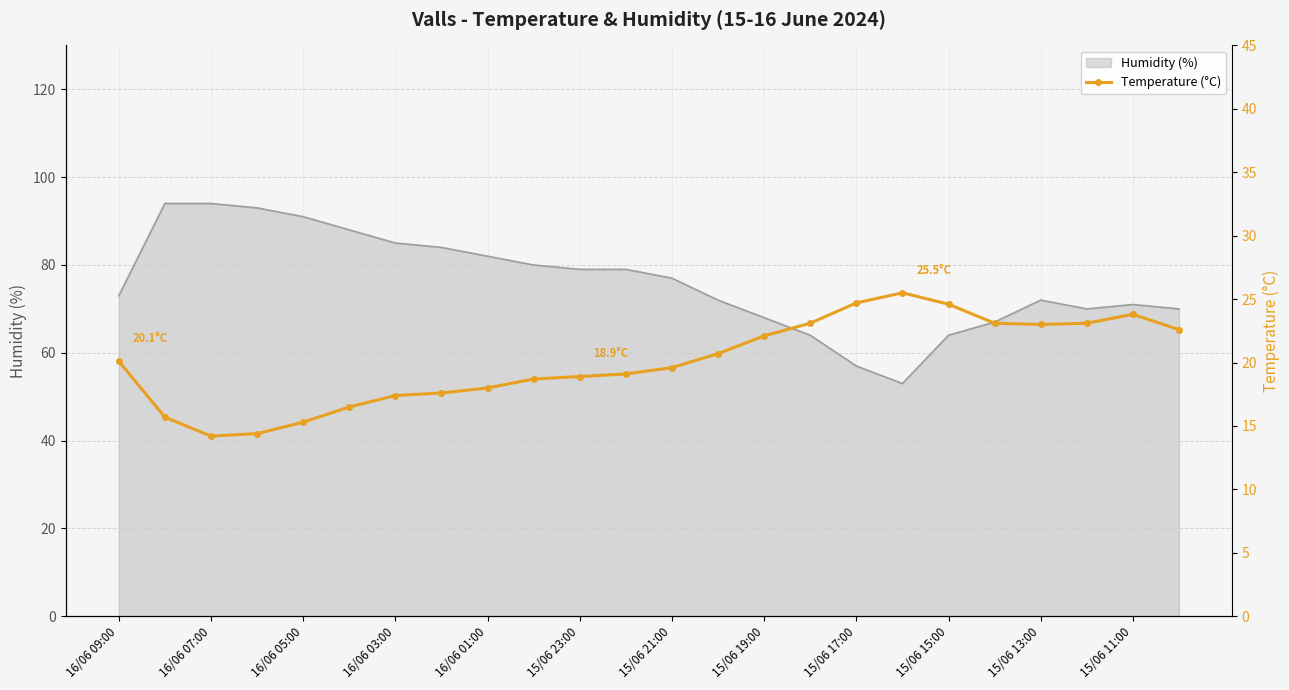

The Humidity (%) series shows 107 at 15/06 19:00. True or false?

False